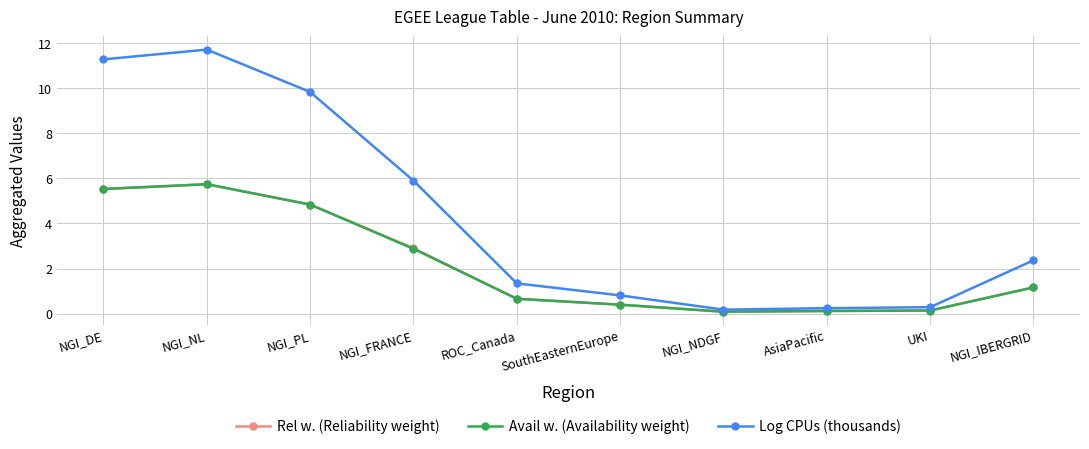

The value of Avail w. (Availability weight) at NGI_IBERGRID is 0.7. True or false?

False